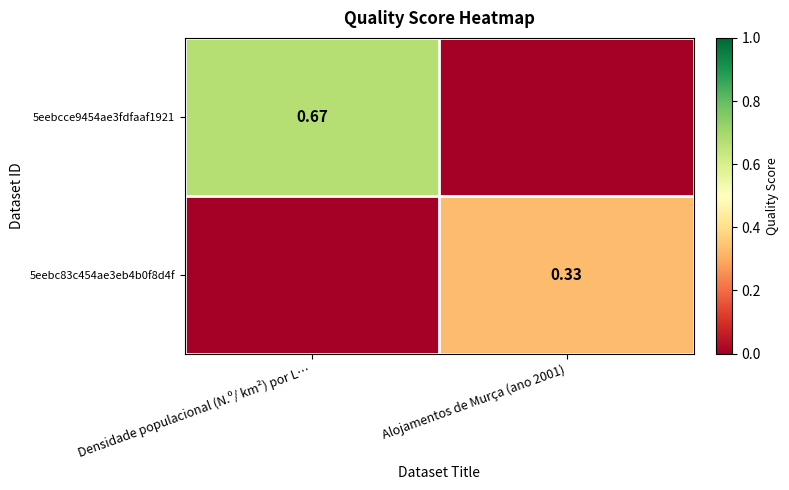

True or false: 5eebcce9454ae3fdfaaf1921 has a value of 0.7 at Densidade populacional (N.º/ km²) por L….

True